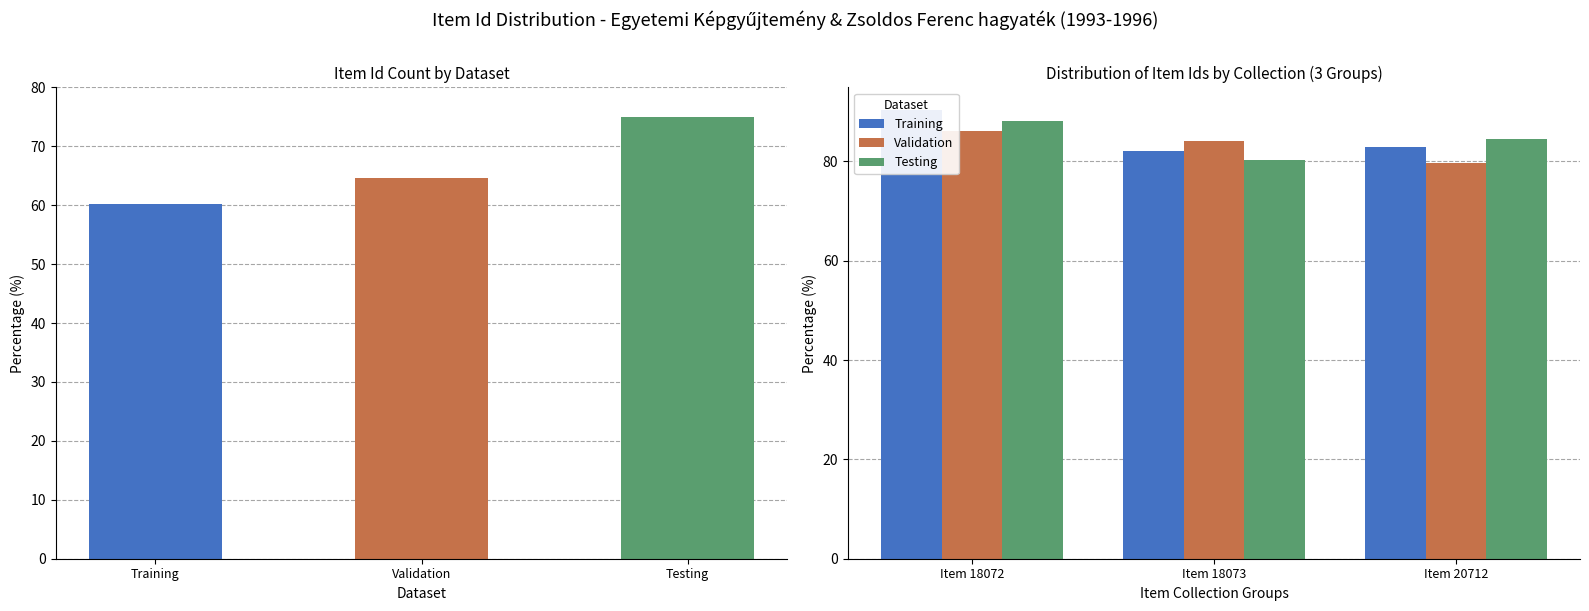

What position from the right is Training?

3